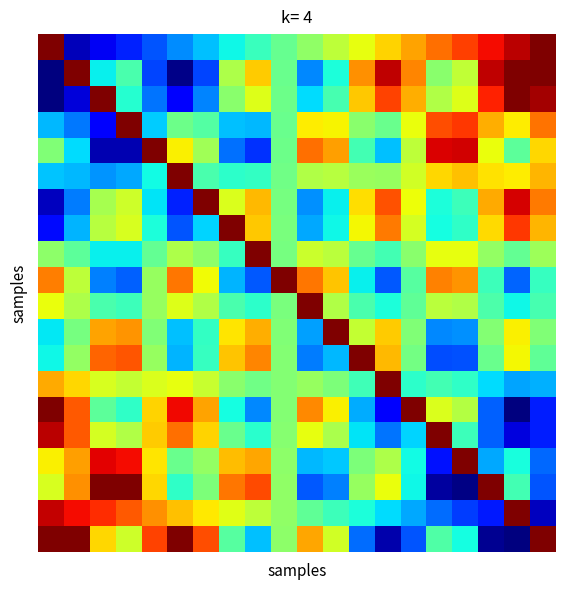

At how many categories does at least one series exceed 0?

20